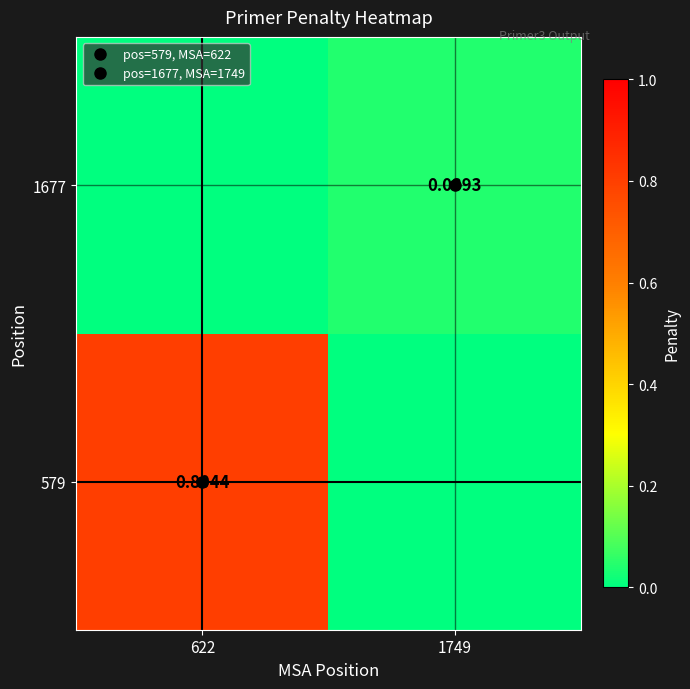

List the series in order of their peak value, highest first.

579, 1677